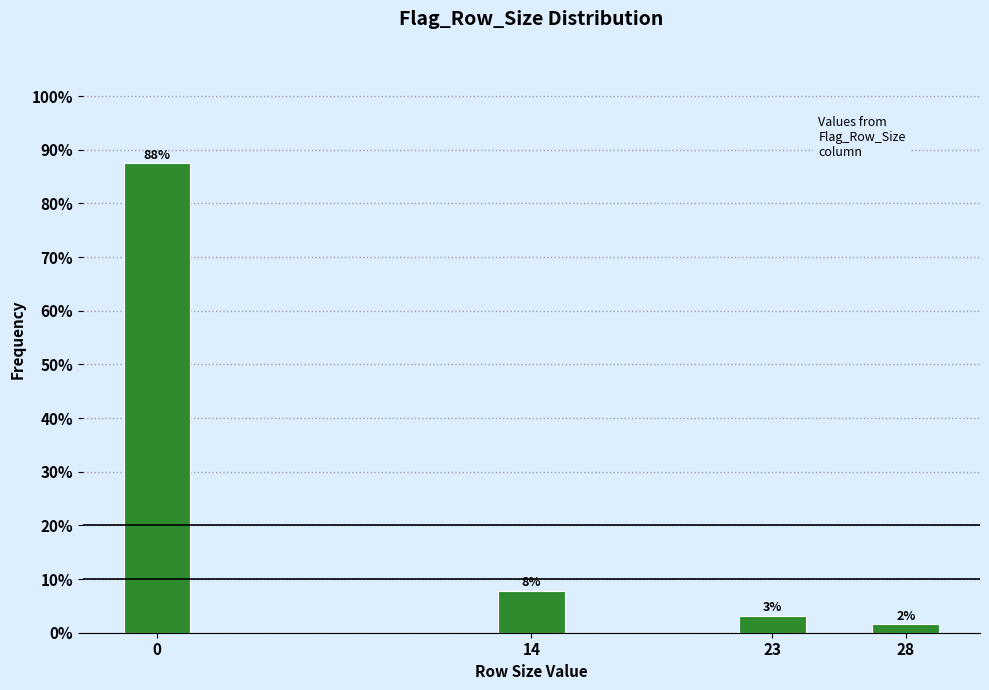

How many bars are there in total?

4